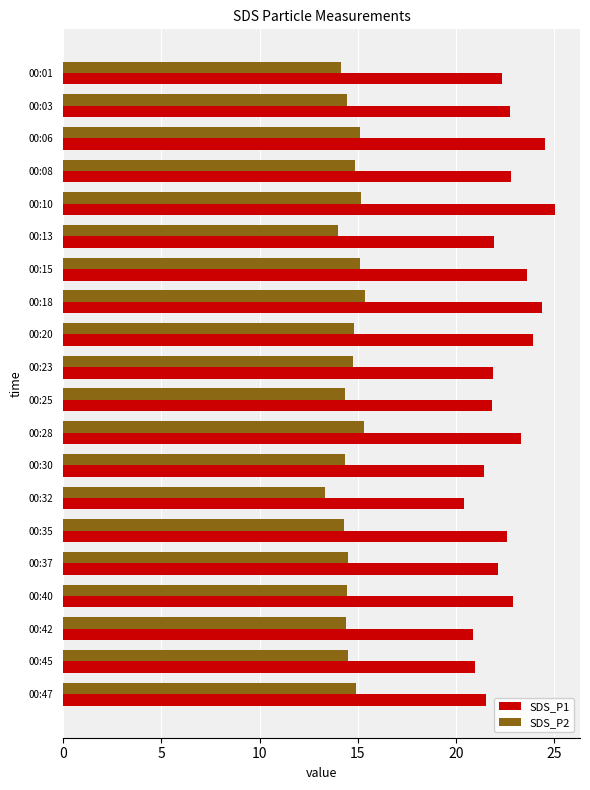

What is the total value across all series at 00:10?

40.2